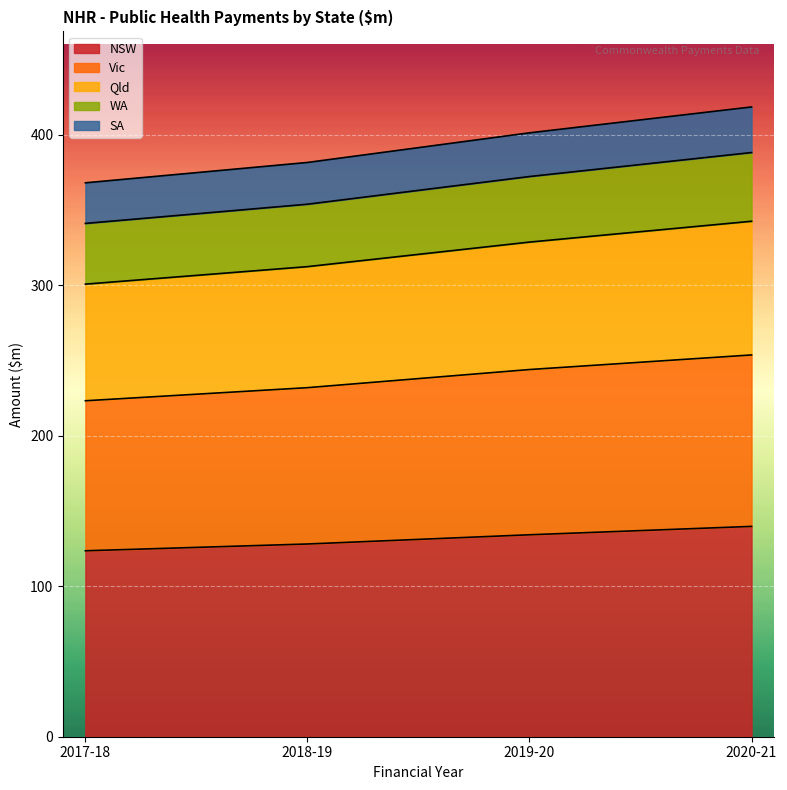

Does the chart display data point markers on the line(s)?

No